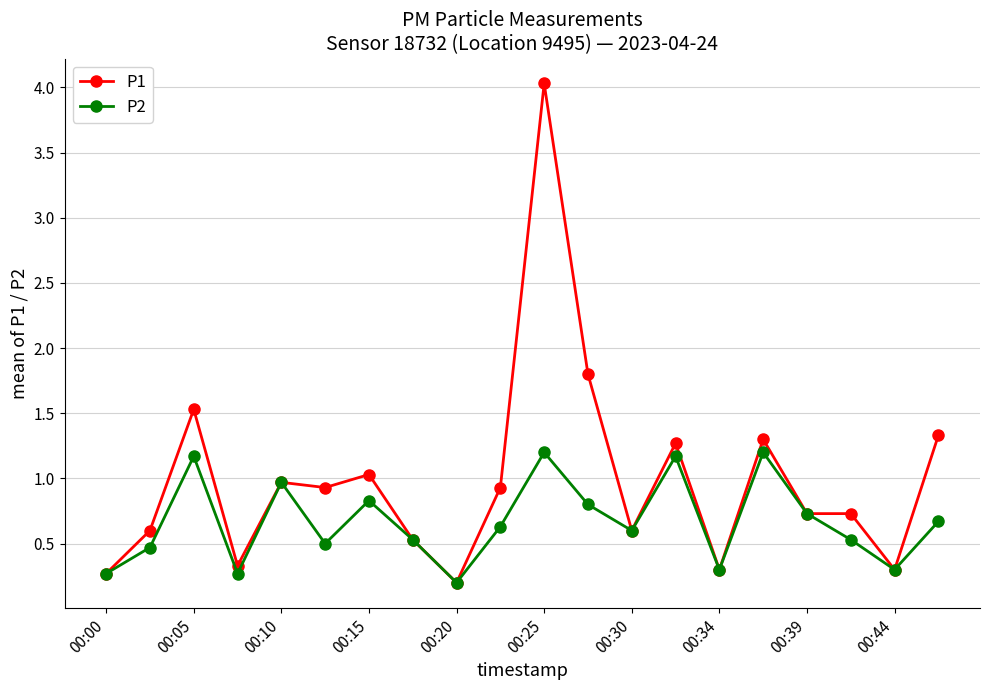

Rank the series by their average value, from lowest to highest.

P2, P1